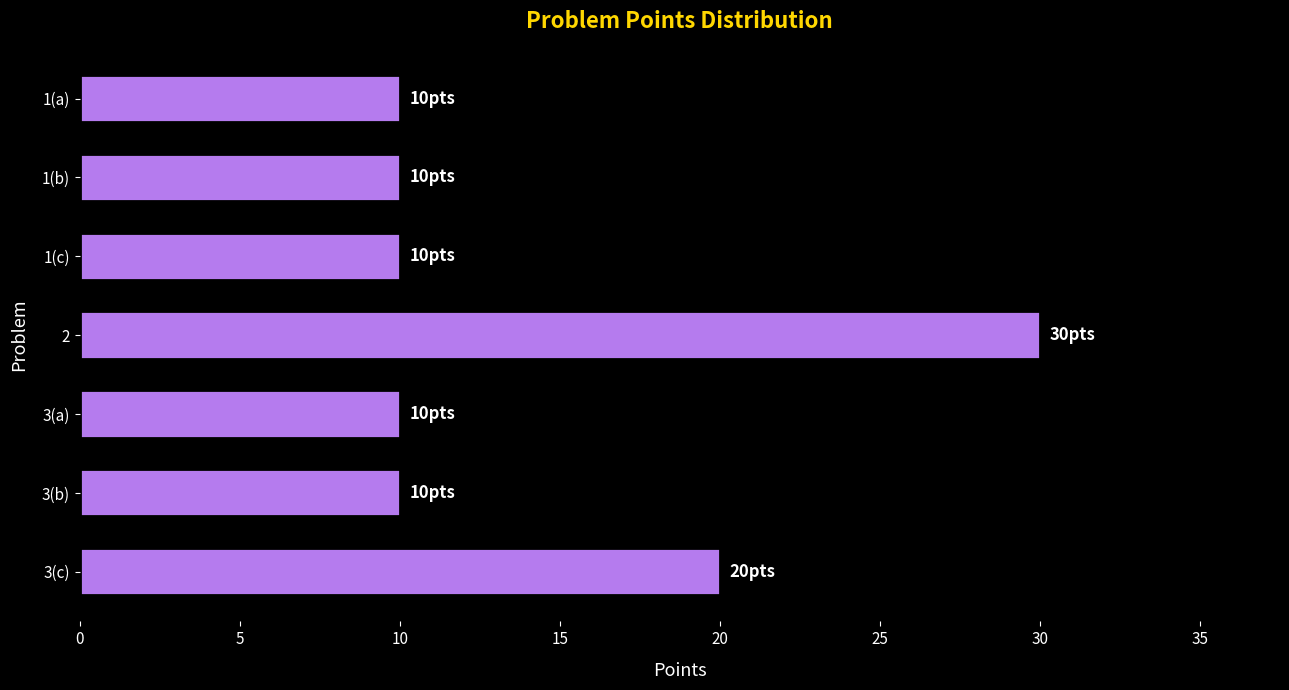

What is the change in value from 2 to 1(b)?

-20